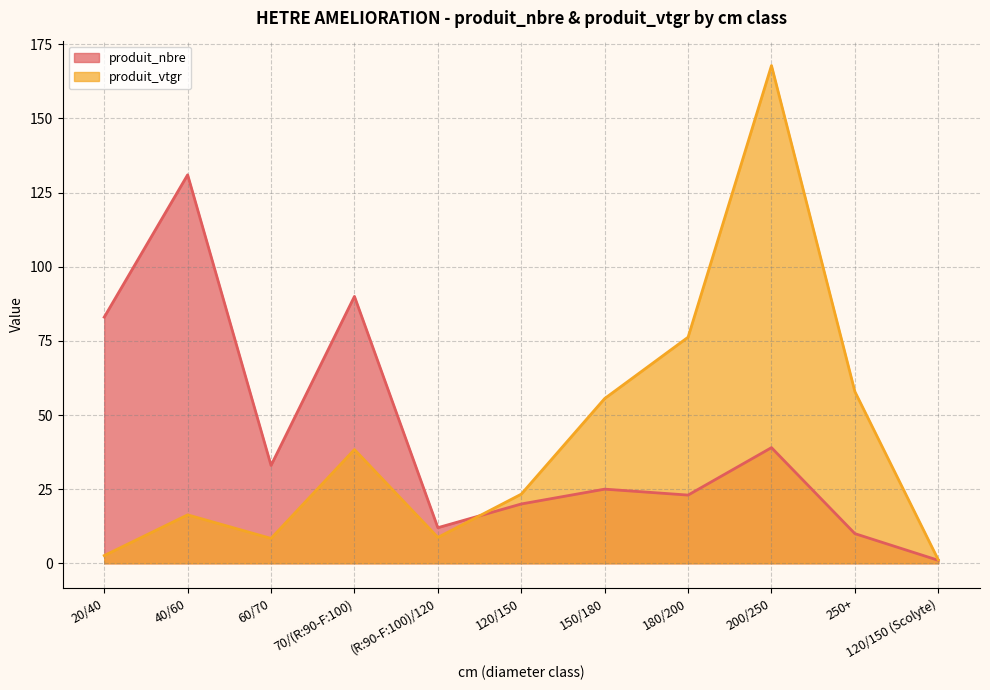

Which series has the largest total across all categories?

produit_nbre